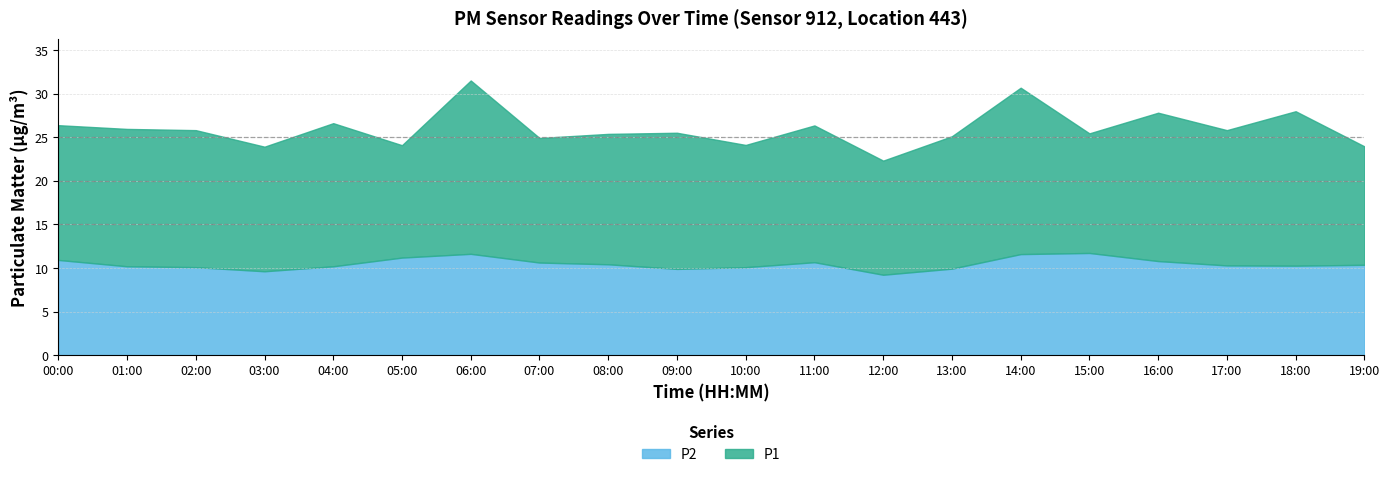

True or false: P2 and P1 intersect in this chart.

False